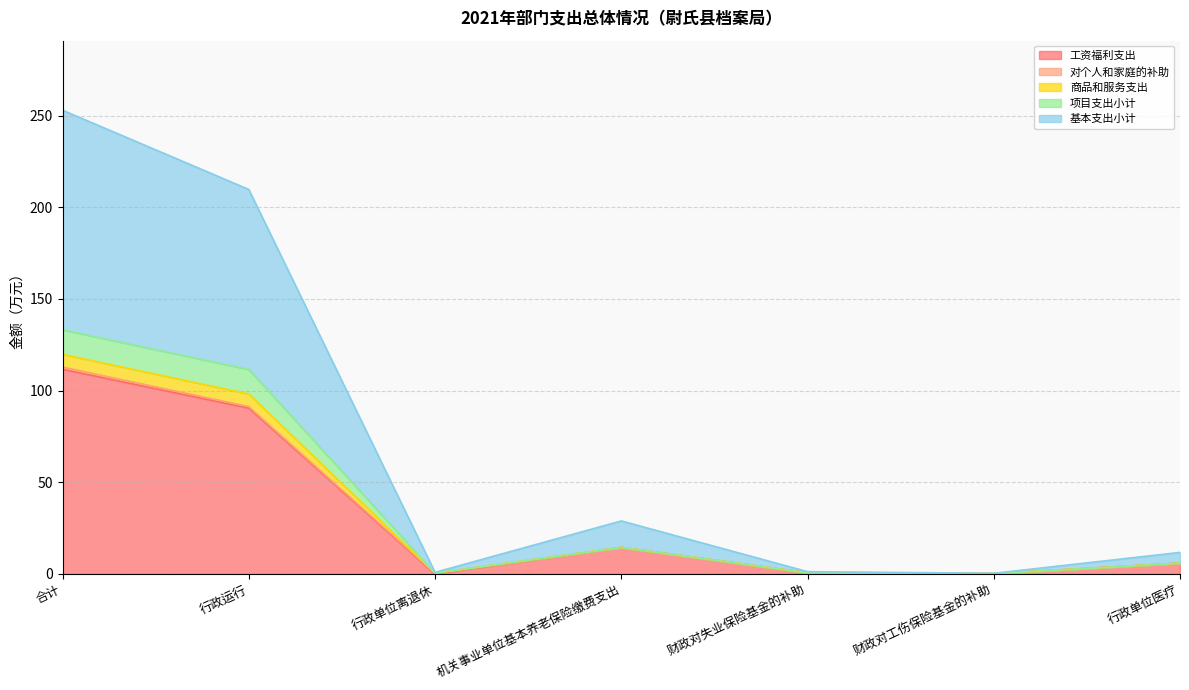

True or false: 基本支出小计 and 商品和服务支出 intersect in this chart.

False